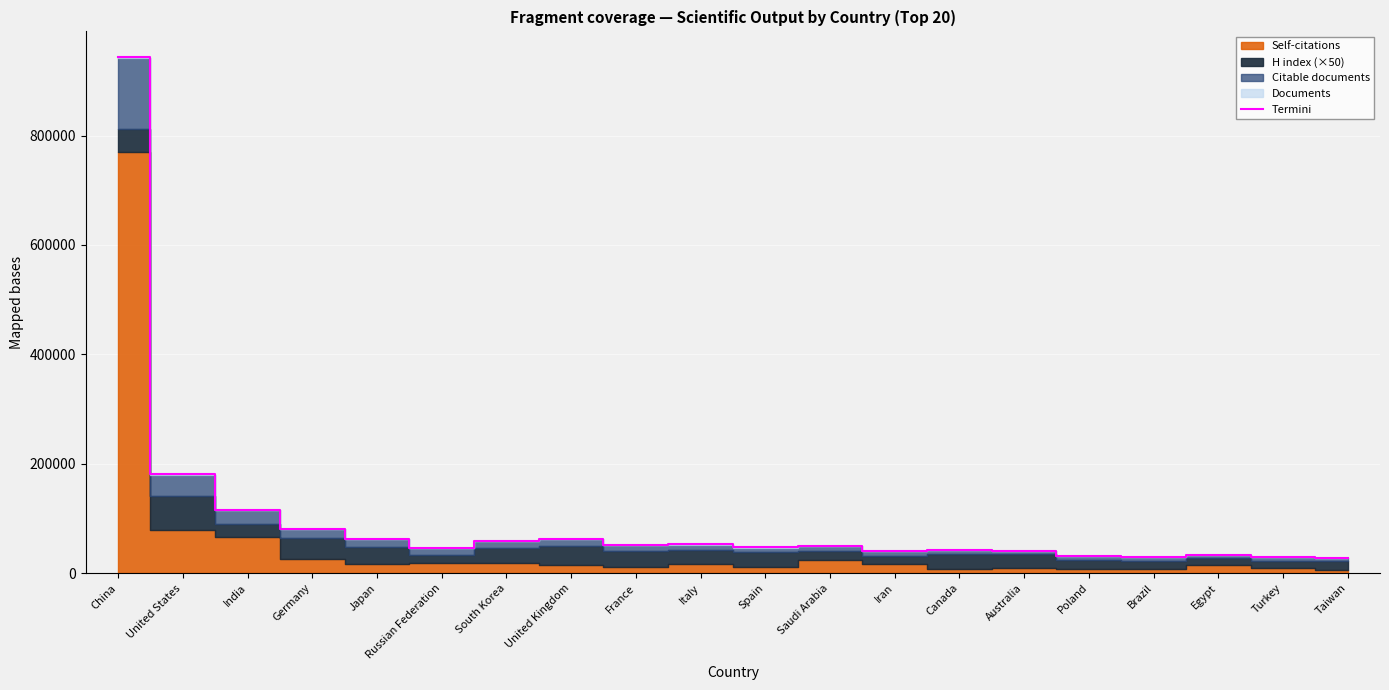

Reading left to right, what are all the values shown in this chart?

China=943157	United States=180959	India=115549	Germany=81023	Japan=62646	Russian Federation=45856	South Korea=58324	United Kingdom=62640	France=51567	Italy=52518	Spain=46910	Saudi Arabia=49387	Iran=40215	Canada=42608	Australia=41207	Poland=31093	Brazil=29093	Egypt=32920	Turkey=28816	Taiwan=27825